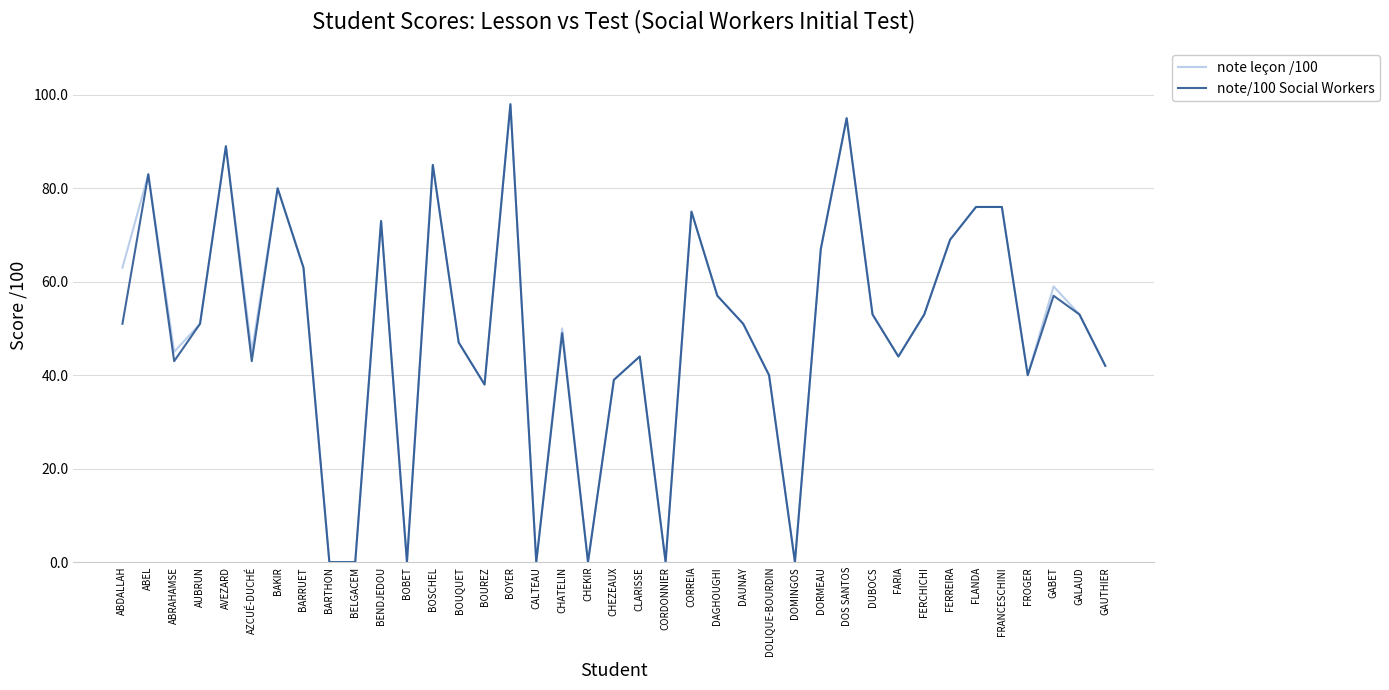

What is the highest value of the note leçon /100 series?

98